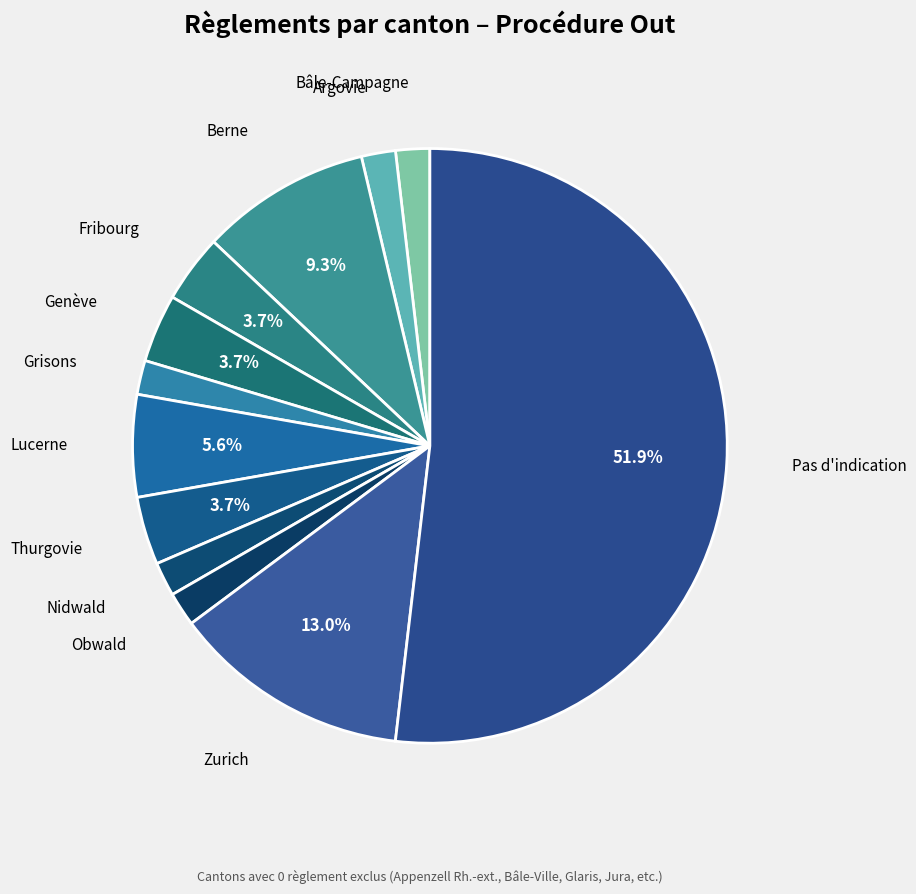

Which category accounts for the majority?

Pas d'indication